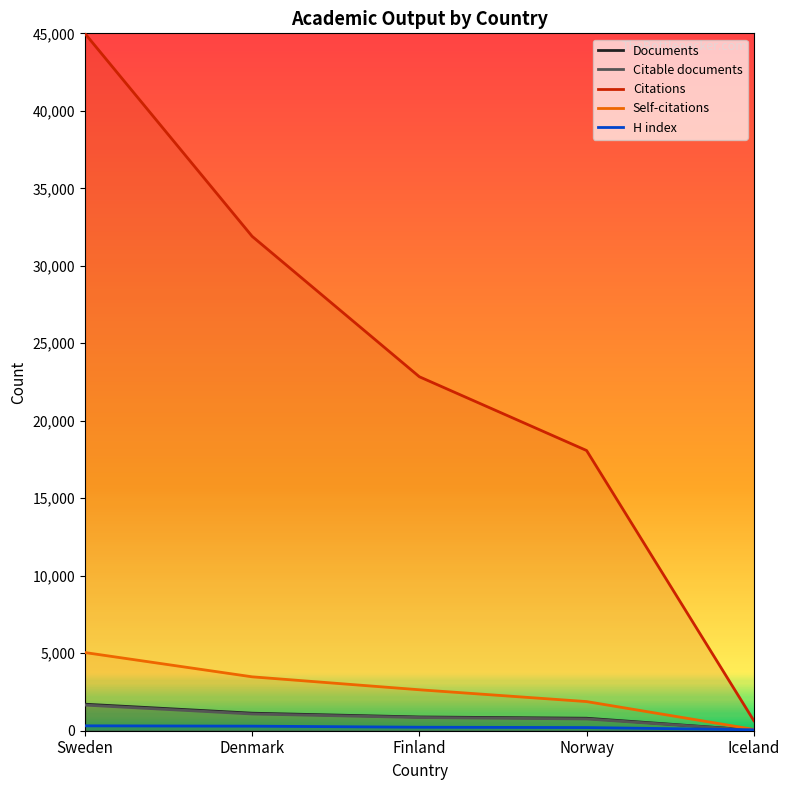

Rank the categories by Citations value from lowest to highest.

Iceland, Norway, Finland, Denmark, Sweden